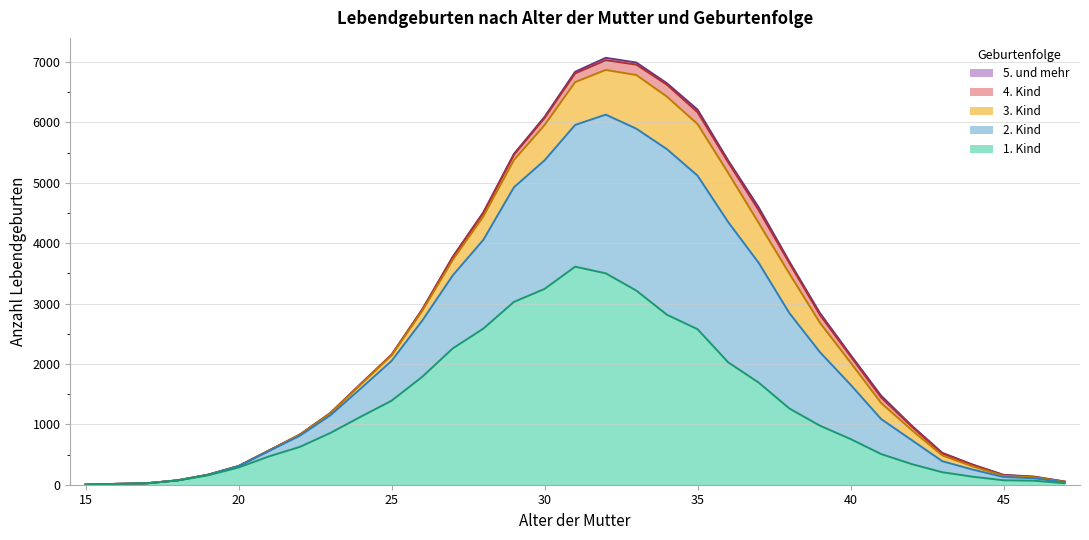

Reading right to left, extract all data points from this chart.

1. Kind: 25	66	74	132	207	342	508	757	978	1263	1691	2028	2576	2815	3215	3501	3611	3242	3028	2585	2257	1786	1391	1128	857	626	470	285	155	70	24	13	2
2. Kind: 14	41	54	118	182	397	580	900	1218	1581	1983	2323	2543	2742	2681	2628	2347	2129	1898	1470	1209	929	659	468	292	184	89	23	10	2	0	1	0
3. Kind: 8	17	19	52	96	166	266	367	487	654	660	814	854	870	889	740	710	585	452	388	257	162	93	69	33	16	9	1	0	0	0	0	0
4. Kind: 4	5	10	25	31	58	91	104	130	174	211	176	197	197	172	161	144	116	86	58	45	22	9	8	5	3	0	0	0	0	0	0	0
5. und mehr: 2	6	7	5	12	16	30	23	31	26	47	31	43	25	35	40	27	20	15	10	6	0	0	0	0	0	0	0	0	0	0	0	0